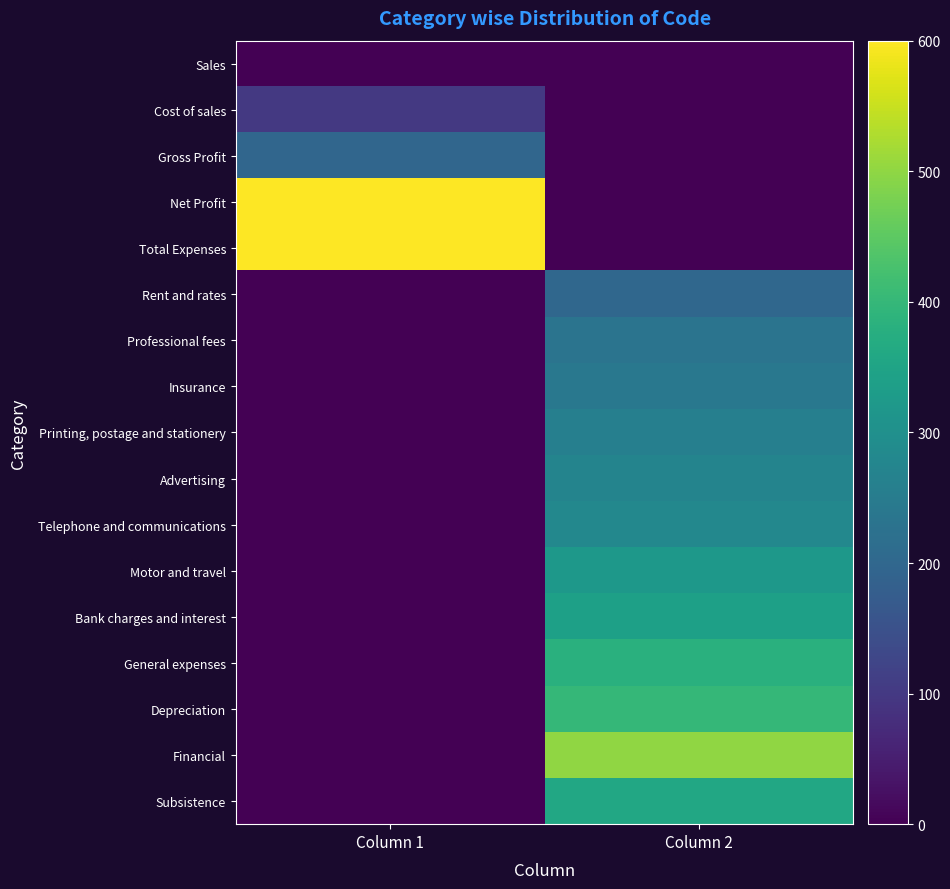

Reading left to right, list all the values displayed in this chart.

Sales: Column 1=0	Column 2=0
Cost of sales: Column 1=100	Column 2=0
Gross Profit: Column 1=199	Column 2=0
Net Profit: Column 1=599	Column 2=0
Total Expenses: Column 1=599	Column 2=0
Rent and rates: Column 1=0	Column 2=200
Professional fees: Column 1=0	Column 2=230
Insurance: Column 1=0	Column 2=240
Printing, postage and stationery: Column 1=0	Column 2=260
Advertising: Column 1=0	Column 2=270
Telephone and communications: Column 1=0	Column 2=280
Motor and travel: Column 1=0	Column 2=320
Bank charges and interest: Column 1=0	Column 2=340
General expenses: Column 1=0	Column 2=380
Depreciation: Column 1=0	Column 2=400
Financial: Column 1=0	Column 2=500
Subsistence: Column 1=0	Column 2=360